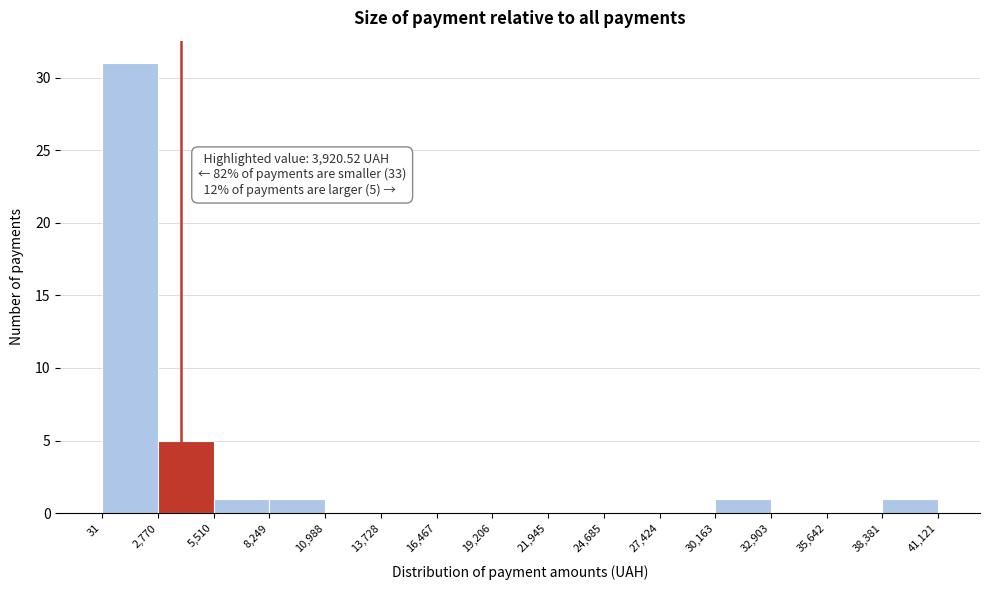

Over which range of the x-axis is the bar tallest?

31 to 2,770